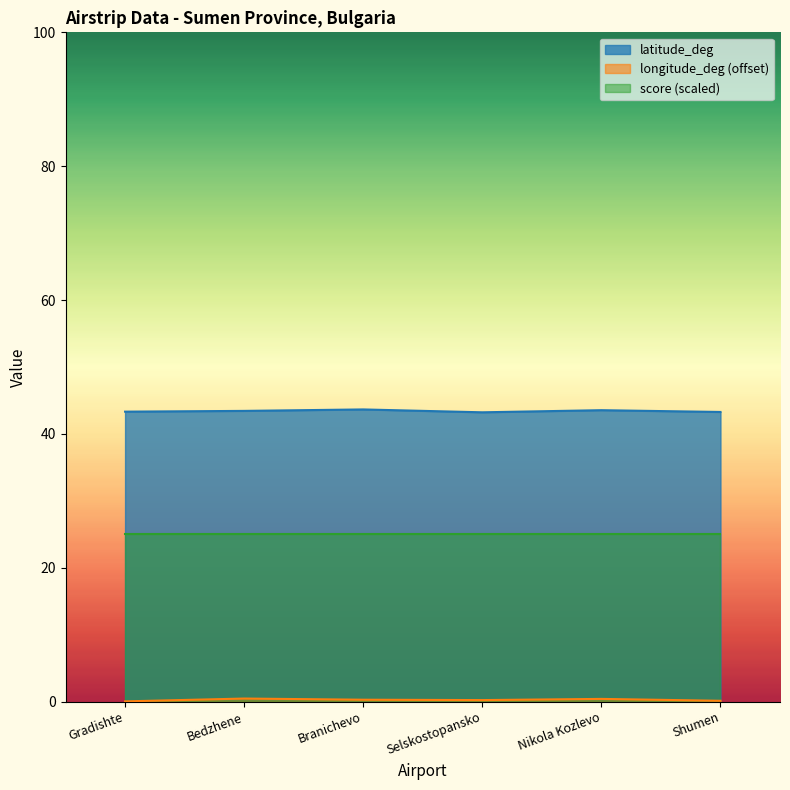

List the labels in order of longitude_deg value, smallest first.

Gradishte, Shumen, Selskostopansko, Branichevo, Nikola Kozlevo, Bedzhene